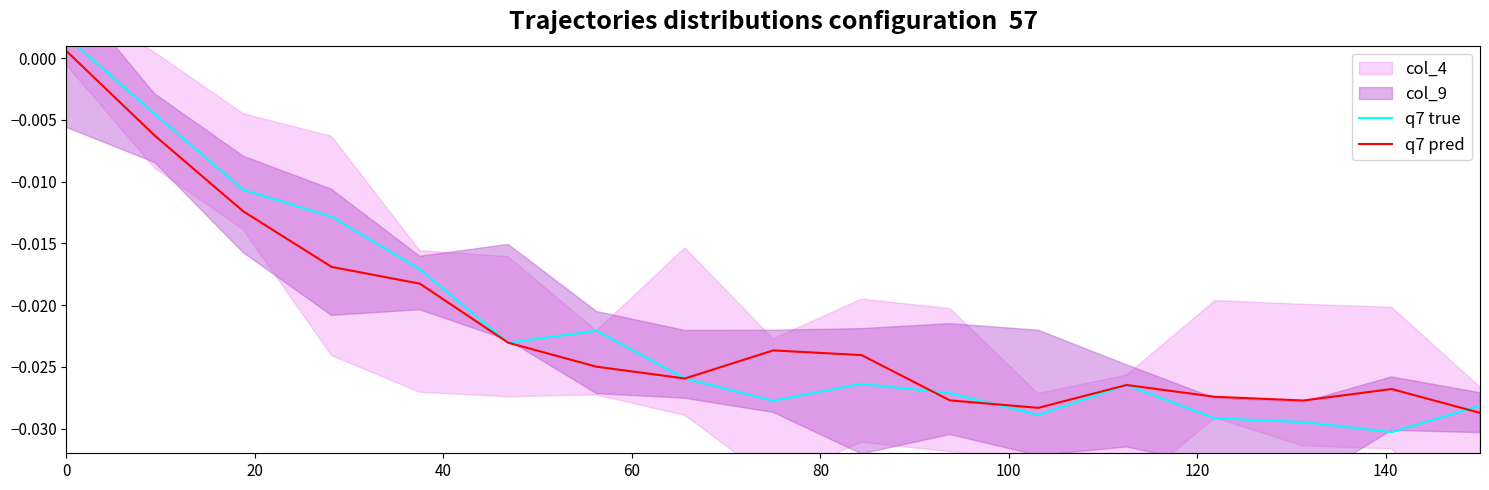

Does the chart have visible grid lines?

No